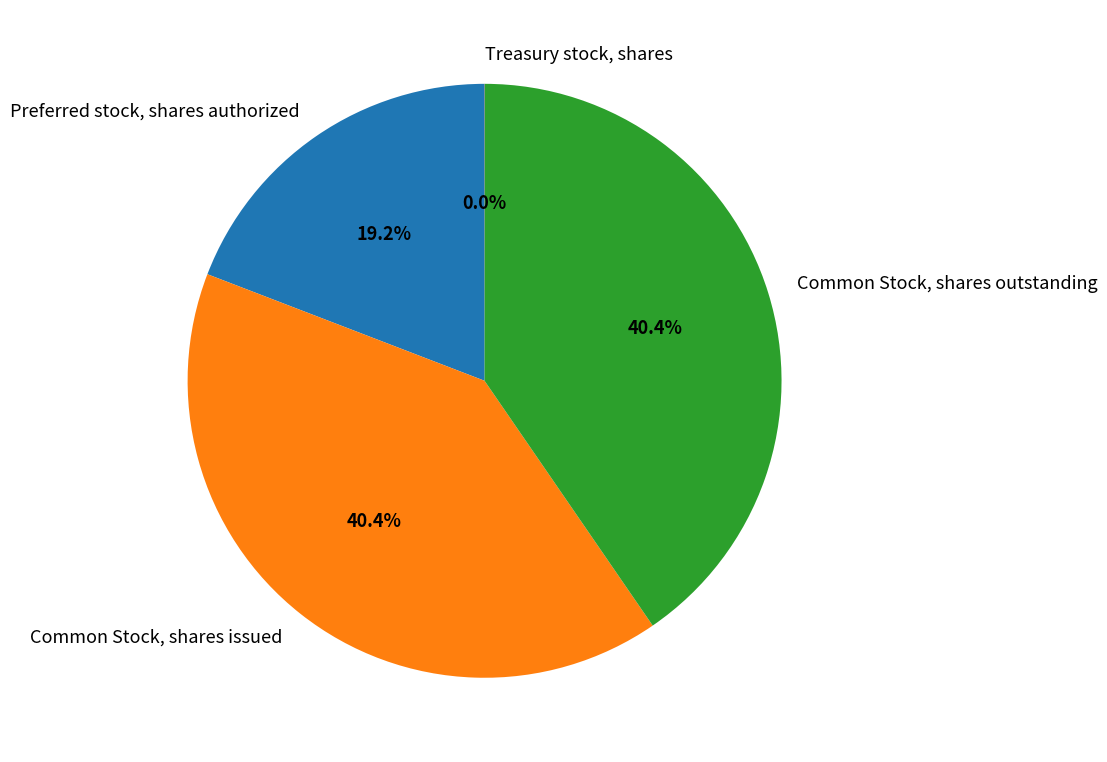

To the nearest percent, what is the difference between the Preferred stock, shares authorized and Common Stock, shares issued slice percentages?

21%